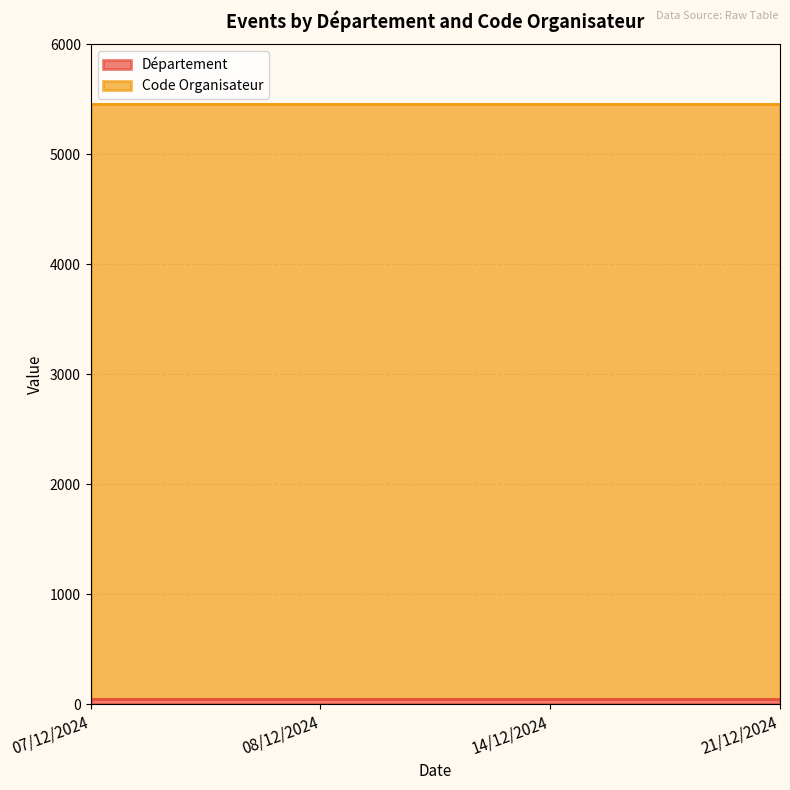

The Département series shows 54 at 21/12/2024. True or false?

True